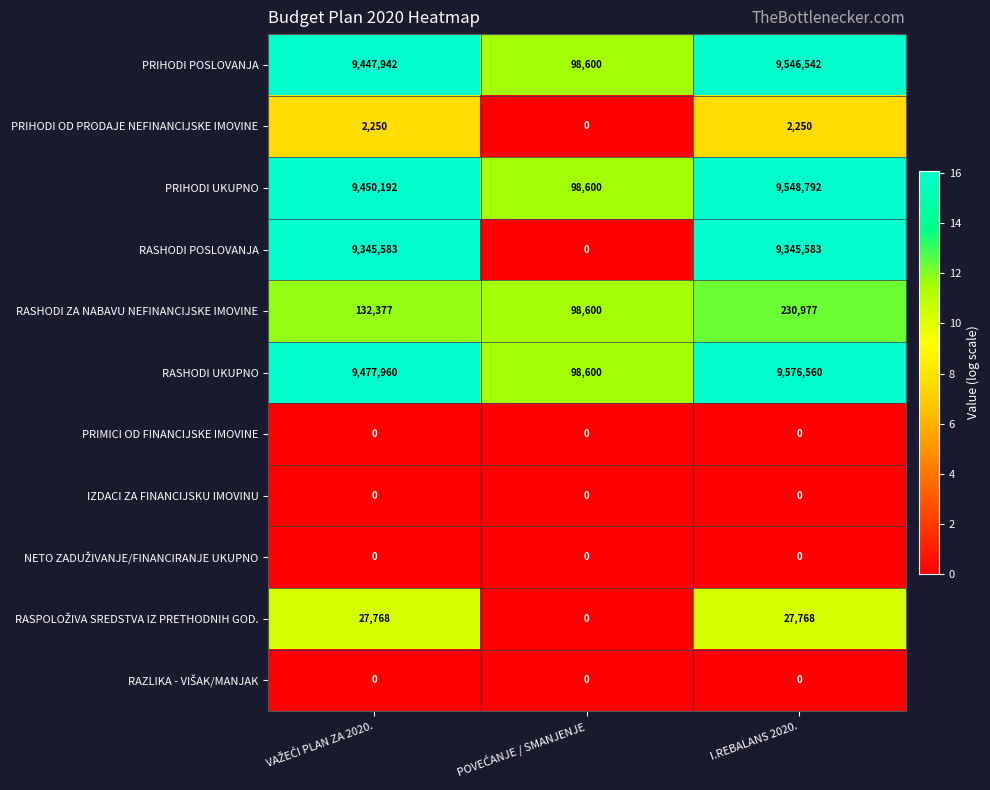

Which series has the widest spread of values?

RASHODI UKUPNO